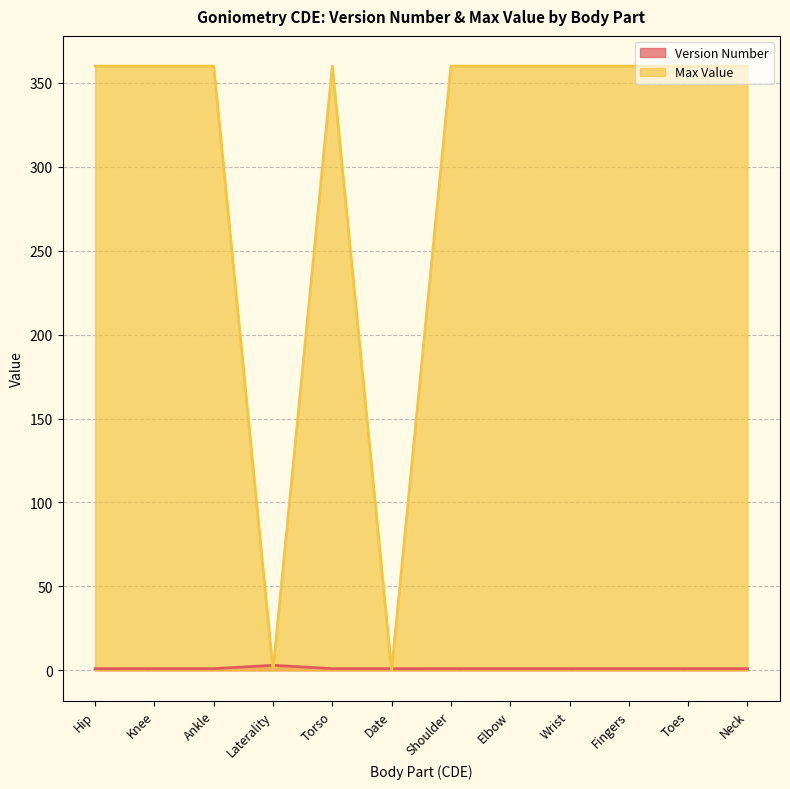

The value of Version Number at Ankle is 2. True or false?

False